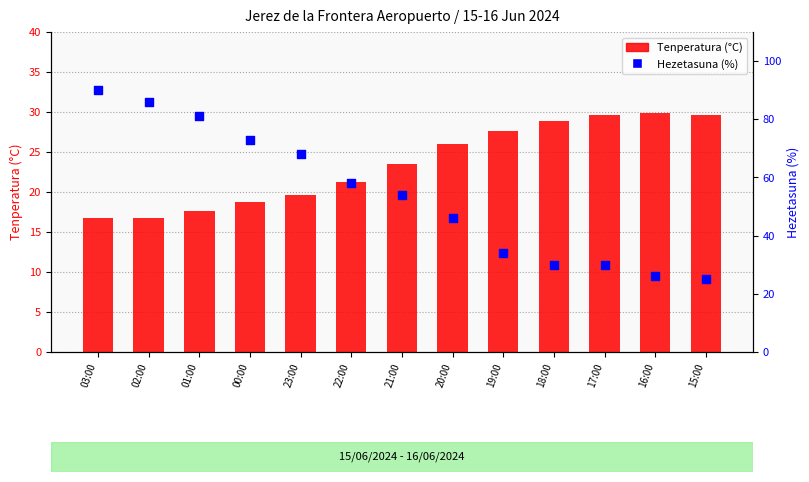

What are all the series names shown in the legend?

Tenperatura (°C), Hezetasuna (%)